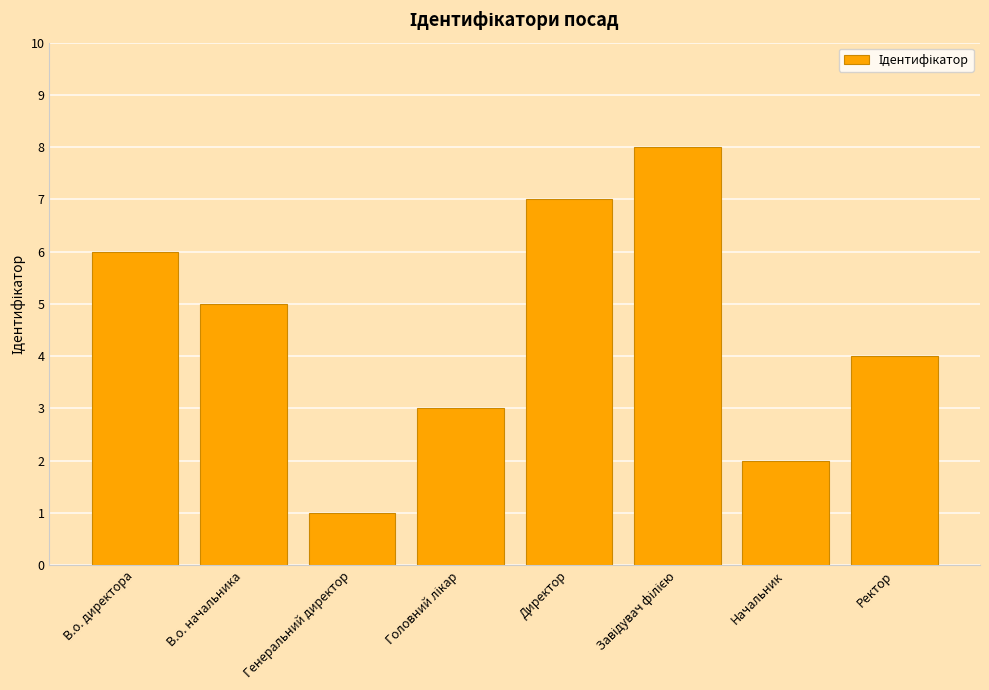

At which label is the value closest to 4?

Ректор